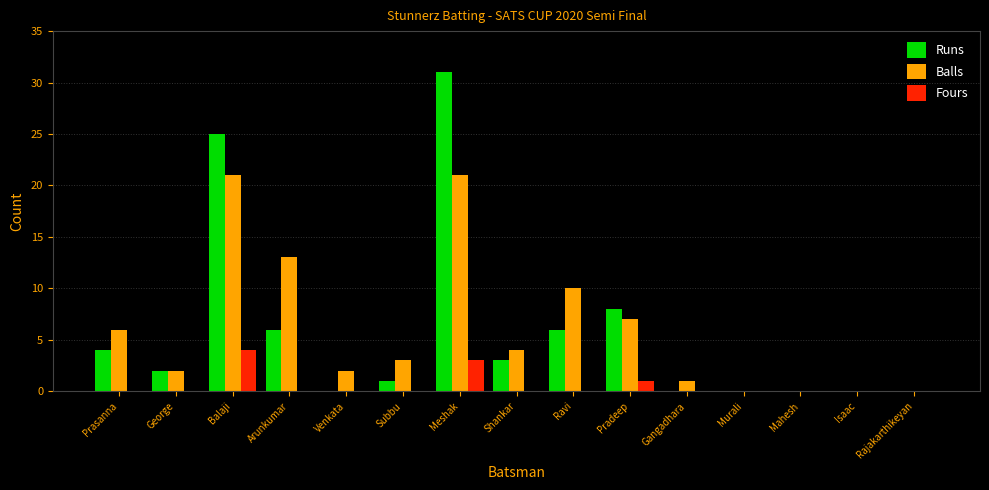

Is it true that Fours equals 0 at Prasanna?

True